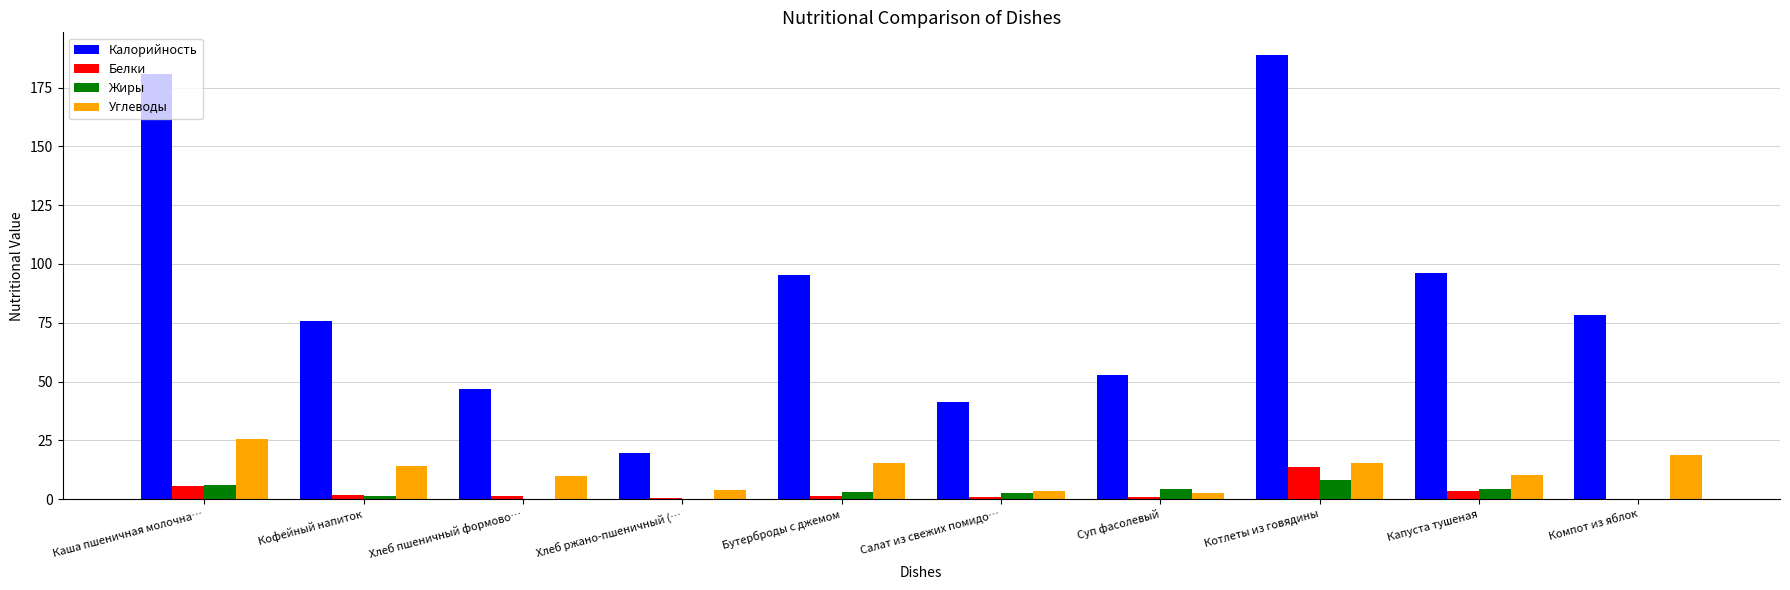

Which series changed the most between Бутерброды с джемом and Салат из свежих помидо…?

Калорийность